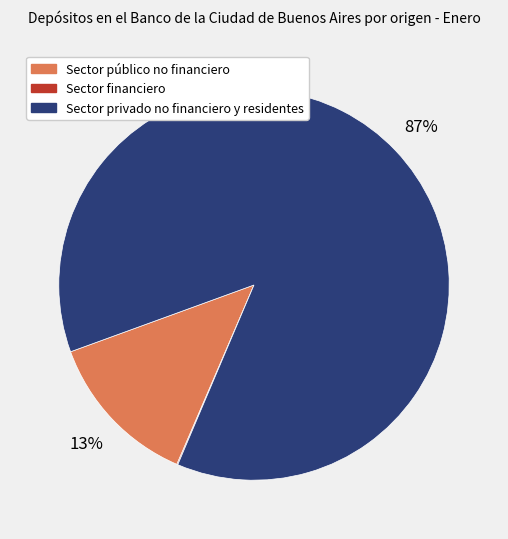

Which category accounts for the majority?

Sector privado no financiero y residentes